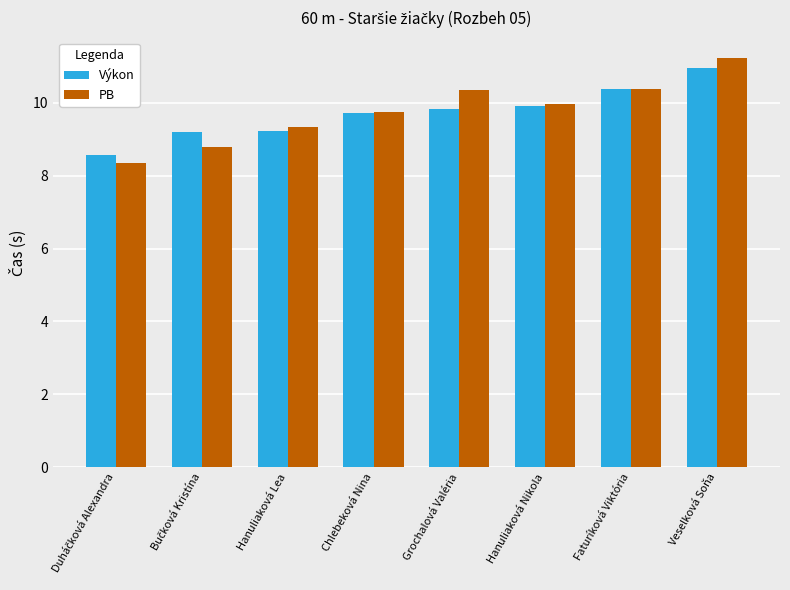

How many groups of bars are there?

8